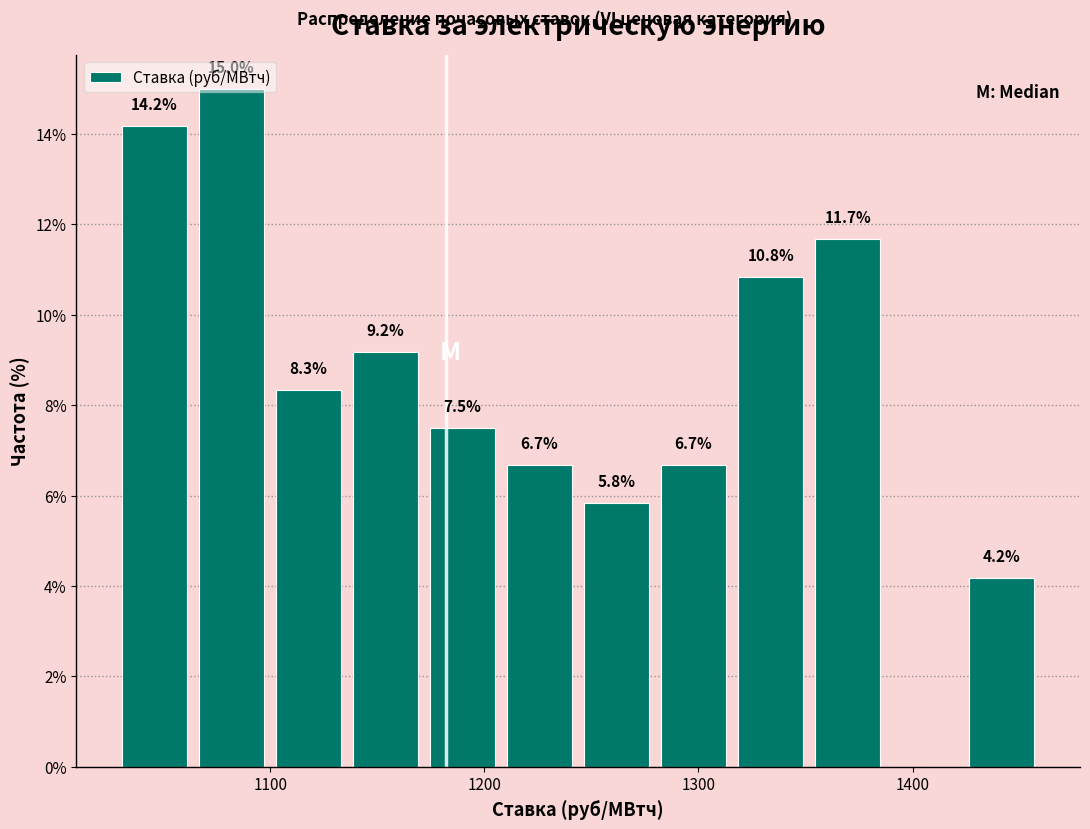

Around what value on the x-axis is the tallest bar? Give the approximate position of its centre, as read against the axis.

1080